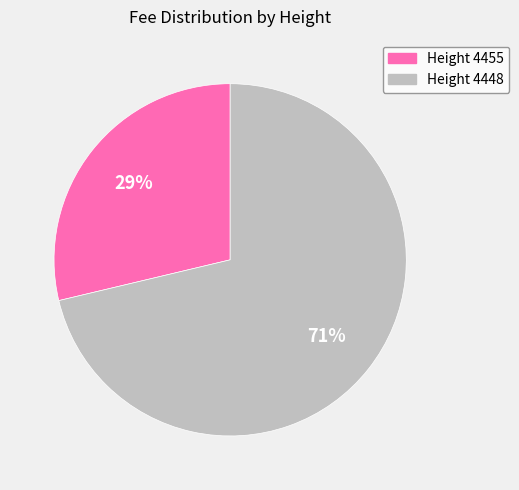

Is there any slice that represents more than half of the pie?

Yes